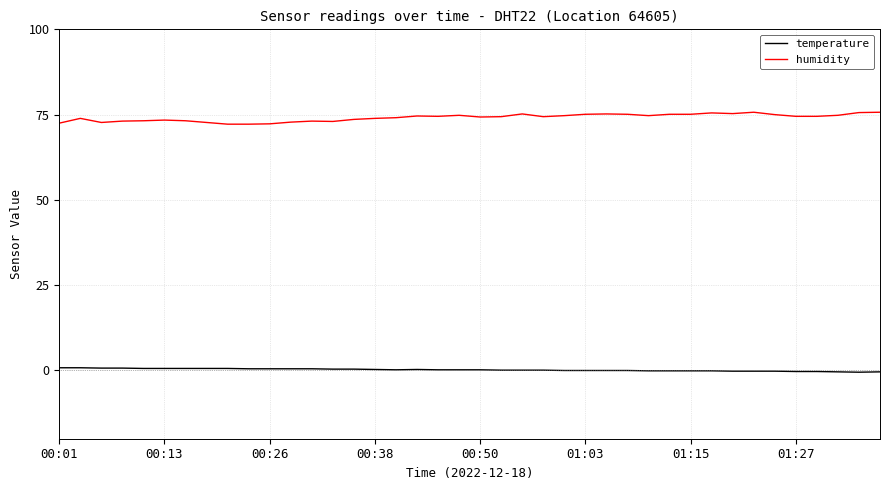

What is the maximum value shown in the chart?

75.7